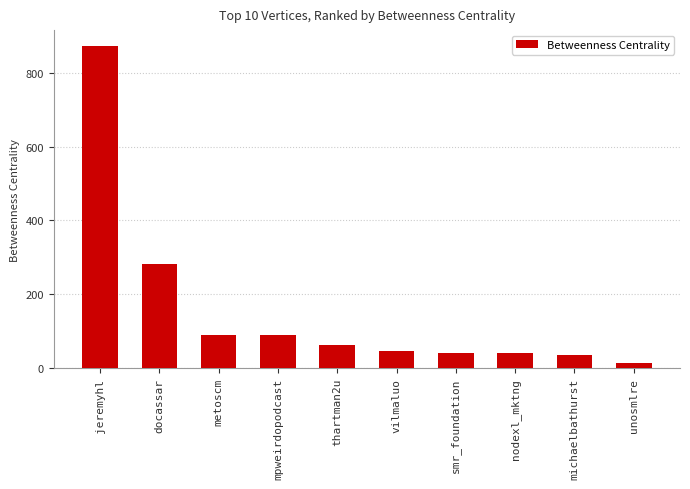

What is the value of the 2nd bar from the left?

283.2